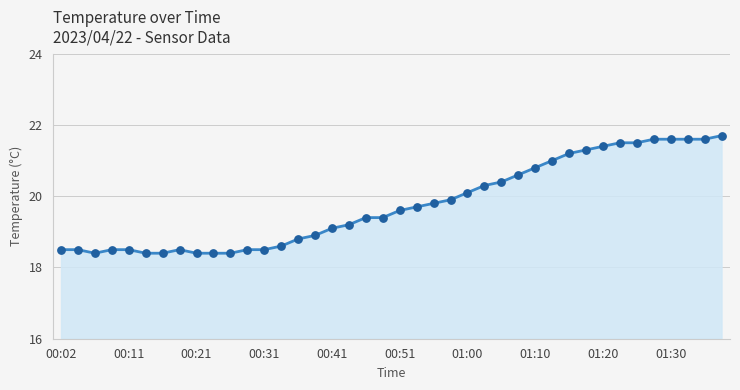

What is the smallest value displayed?

18.4